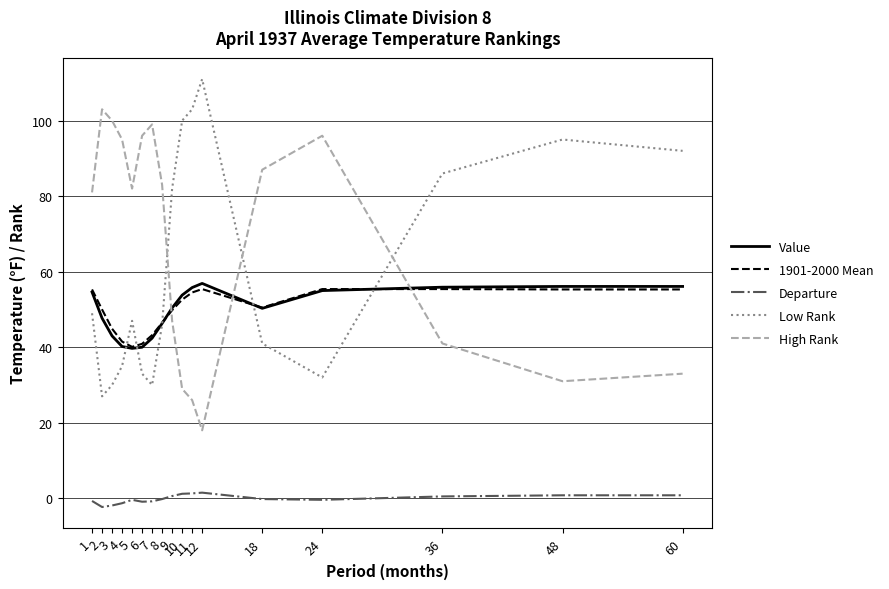

What is the spread (max minus min) of values at 18?

87.2